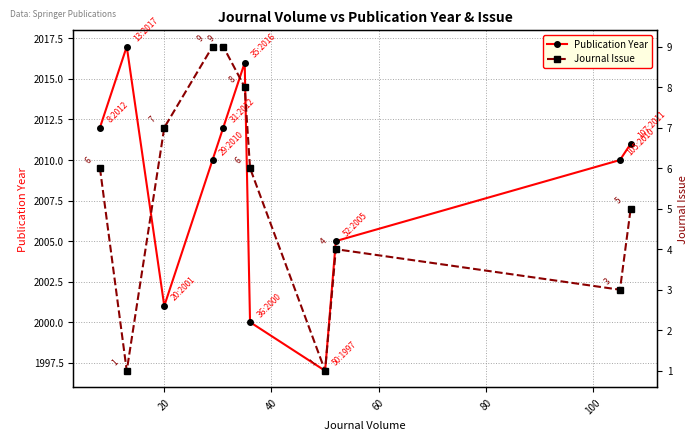

What is the value of the Journal Issue point at the 10th from the left?

3